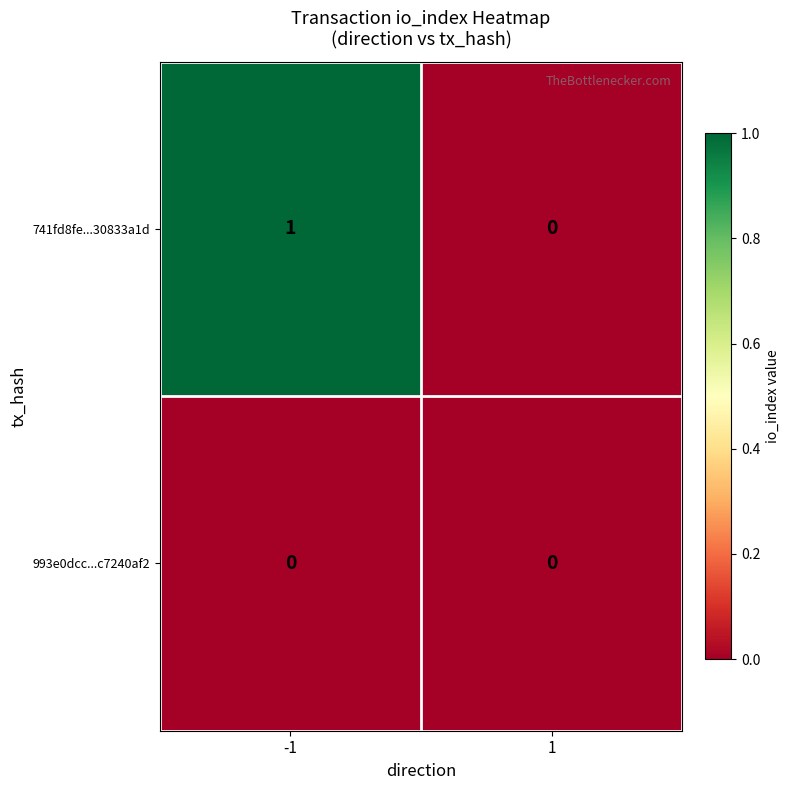

Which series has the largest total across all categories?

741fd8fe...30833a1d